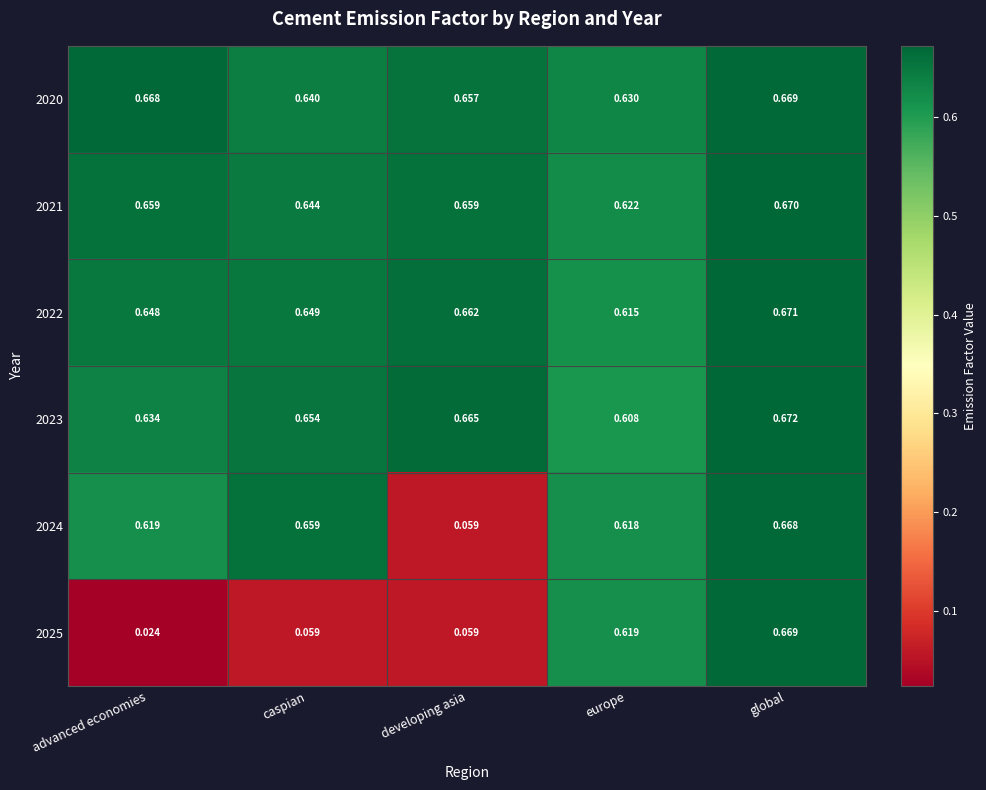

At which label is 2021 closest to 0?

europe